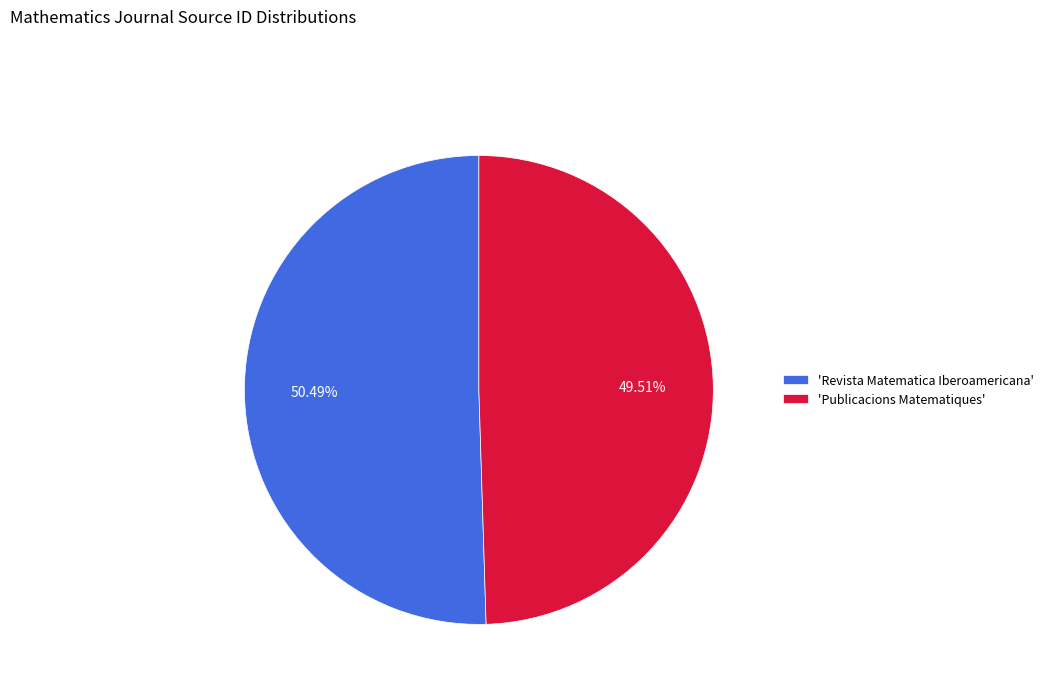

Which slice is the smallest?

'Publicacions Matematiques'